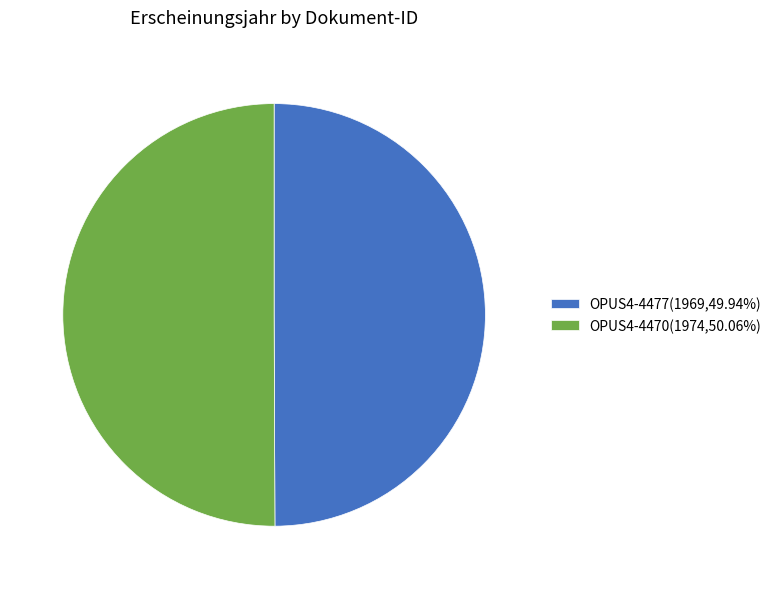

Do OPUS4-4477(1969,49.94%) and OPUS4-4470(1974,50.06%) together represent more than half of the pie?

Yes